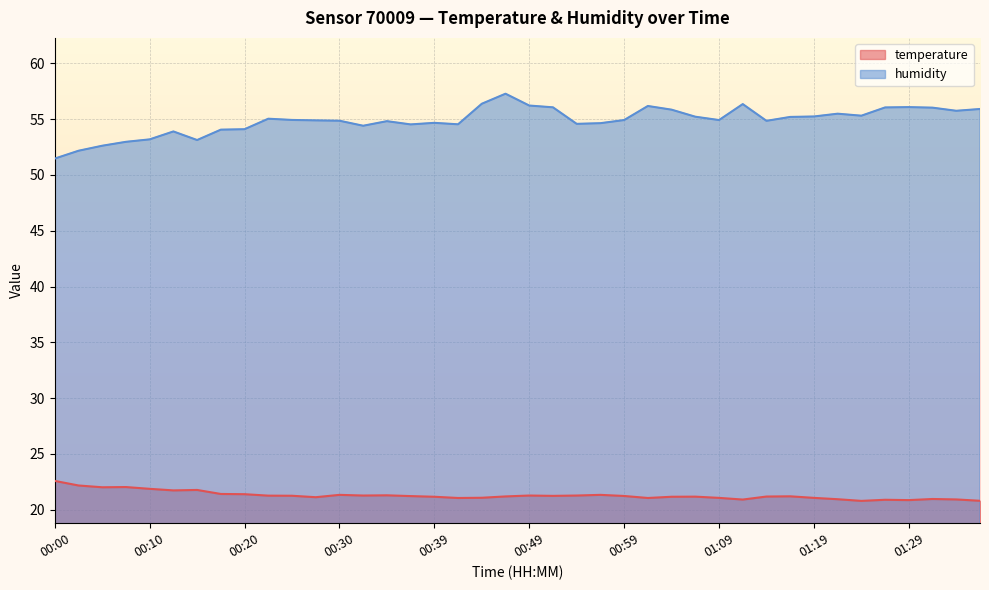

How many lines are shown in the chart?

2